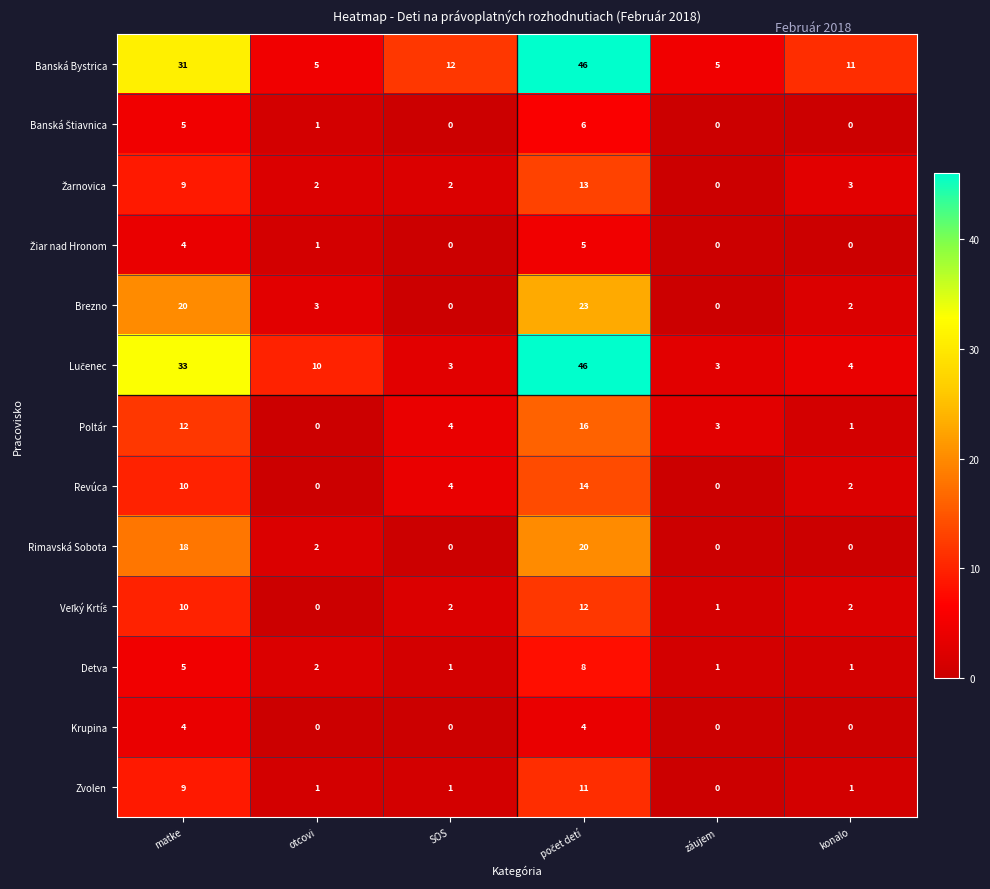

The value of Detva at záujem is 1. True or false?

True